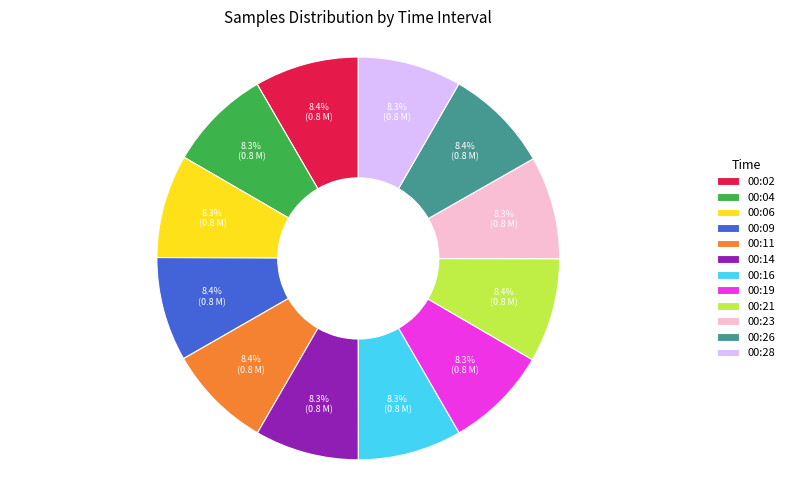

Is there any slice that represents more than half of the pie?

No